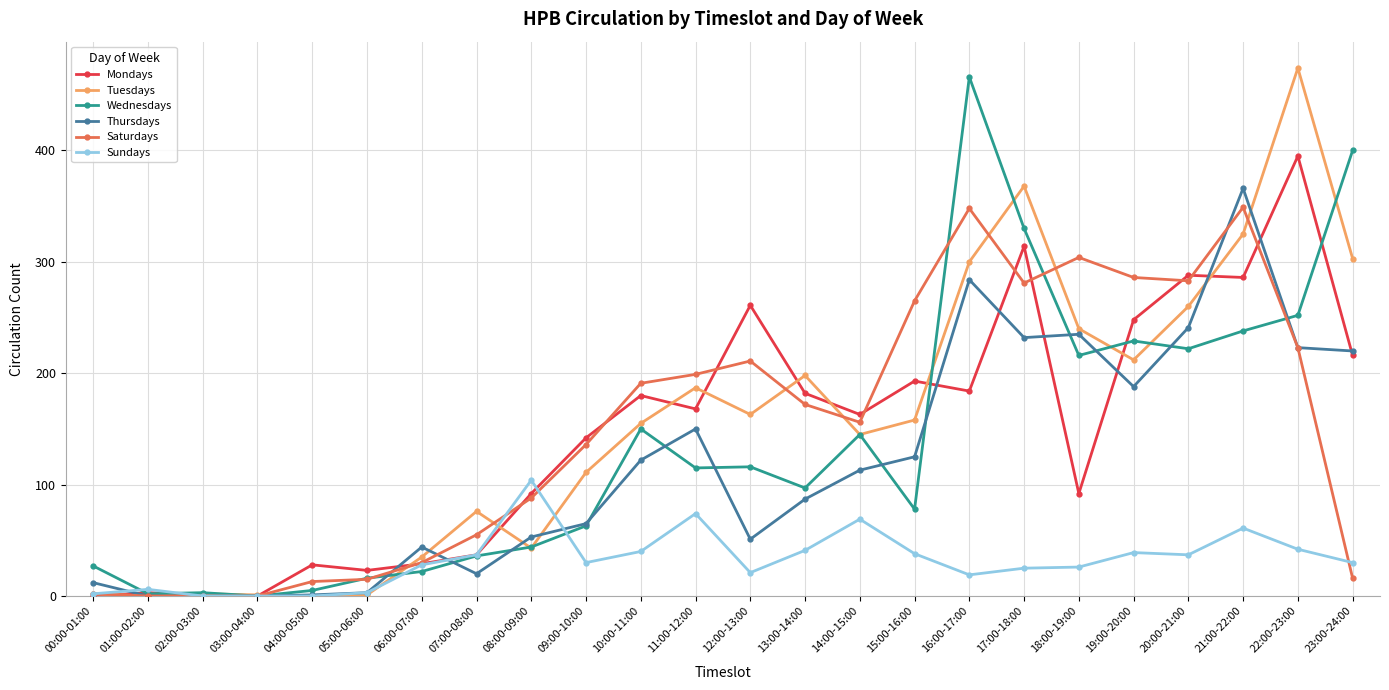

Which series changed the most between 05:00-06:00 and 21:00-22:00?

Thursdays